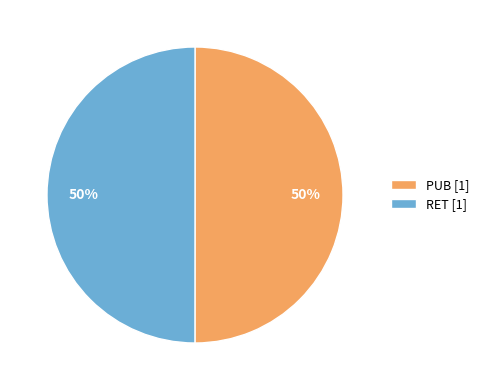

Count the number of slices in the pie.

2